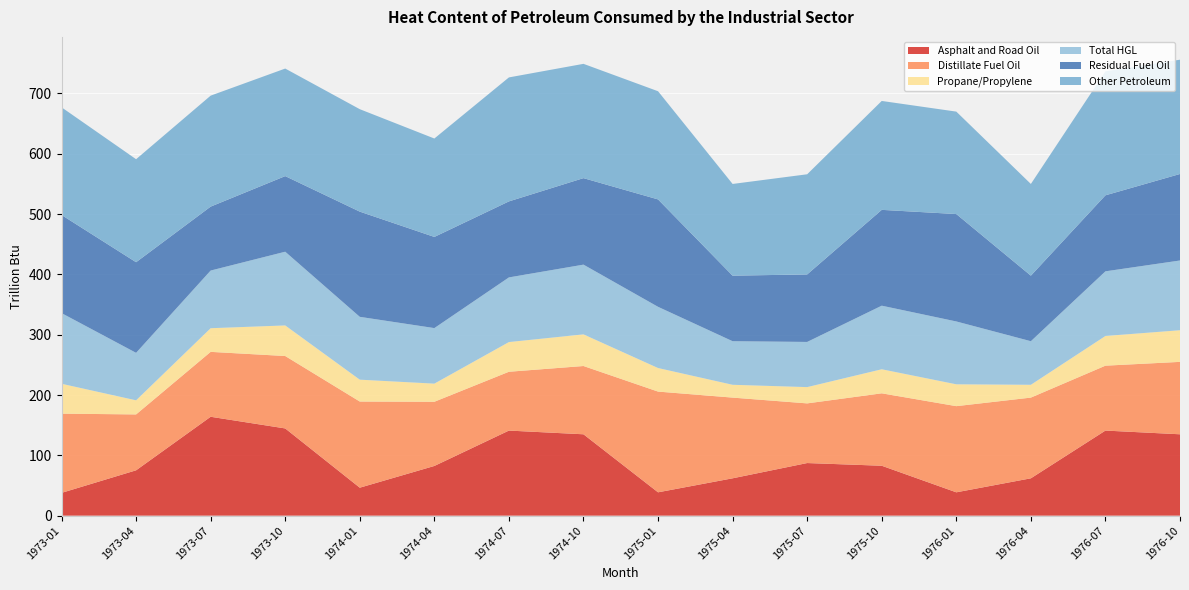

Reading left to right, list all the values displayed in this chart.

Asphalt and Road Oil: 1973-01=37.8	1973-04=75.2	1973-07=164.0	1973-10=144.6	1974-01=46.4	1974-04=82.4	1974-07=141.1	1974-10=134.9	1975-01=38.7	1975-04=61.9	1975-07=87.2	1975-10=82.8	1976-01=38.7	1976-04=61.9	1976-07=141.1	1976-10=134.9
Distillate Fuel Oil: 1973-01=131.3	1973-04=92.6	1973-07=107.6	1973-10=120.1	1974-01=142.8	1974-04=106.4	1974-07=97.5	1974-10=113.2	1975-01=167.0	1975-04=133.8	1975-07=98.9	1975-10=120.1	1976-01=142.8	1976-04=133.8	1976-07=107.6	1976-10=120.1
Propane/Propylene: 1973-01=49.6	1973-04=23.4	1973-07=39.2	1973-10=50.7	1974-01=36.2	1974-04=30.1	1974-07=49.2	1974-10=52.5	1975-01=39.1	1975-04=21.3	1975-07=27.0	1975-10=39.9	1976-01=36.2	1976-04=21.3	1976-07=49.2	1976-10=52.5
Total HGL: 1973-01=117.2	1973-04=78.7	1973-07=95.6	1973-10=122.2	1974-01=104.2	1974-04=92.1	1974-07=107.2	1974-10=115.6	1975-01=101.5	1975-04=72.2	1975-07=74.9	1975-10=105.4	1976-01=104.2	1976-04=72.2	1976-07=107.2	1976-10=115.6
Residual Fuel Oil: 1973-01=162.7	1973-04=150.2	1973-07=106.0	1973-10=125.4	1974-01=174.4	1974-04=151.1	1974-07=126.0	1974-10=143.4	1975-01=178.1	1975-04=108.7	1975-07=112.0	1975-10=158.9	1976-01=178.1	1976-04=108.7	1976-07=126.0	1976-10=143.4
Other Petroleum: 1973-01=178.5	1973-04=170.8	1973-07=184.0	1973-10=178.3	1974-01=169.8	1974-04=163.2	1974-07=205.6	1974-10=189.5	1975-01=179.3	1975-04=152.0	1975-07=166.0	1975-10=180.6	1976-01=169.8	1976-04=152.0	1976-07=205.6	1976-10=189.5